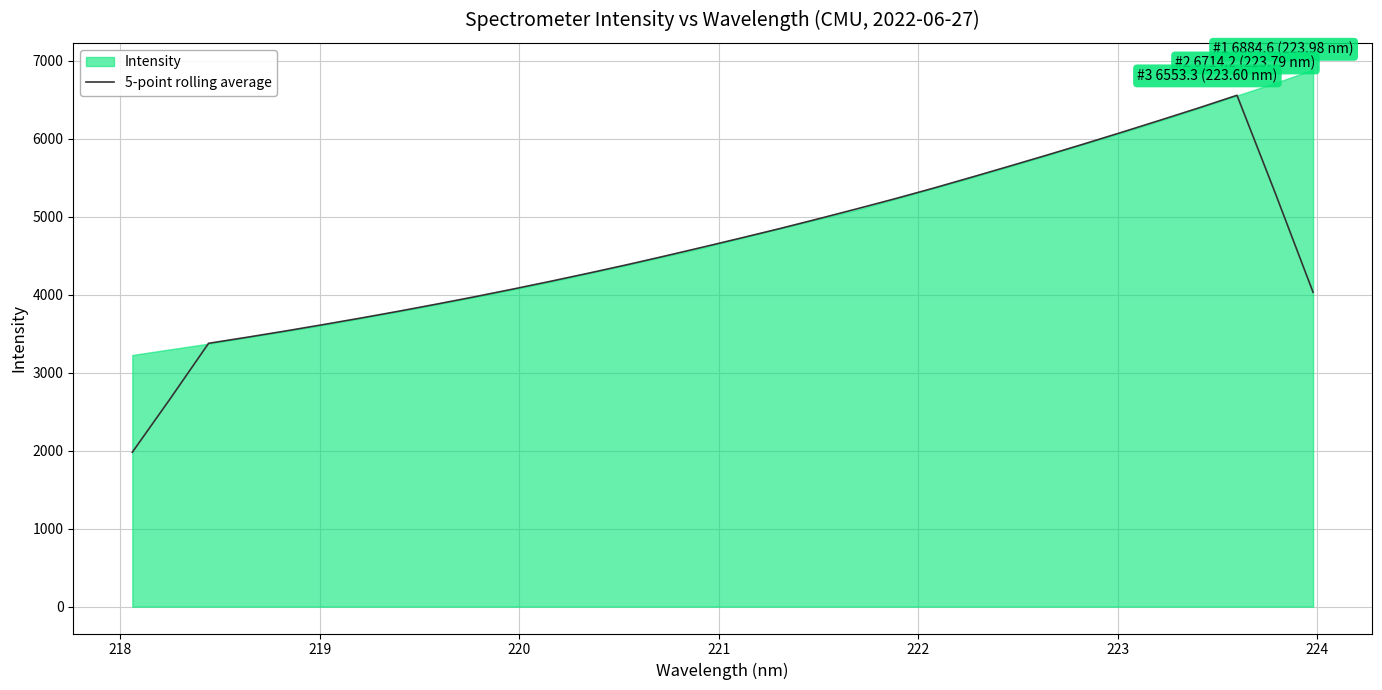

What is the highest value of the 5-point rolling average series?

6555.9